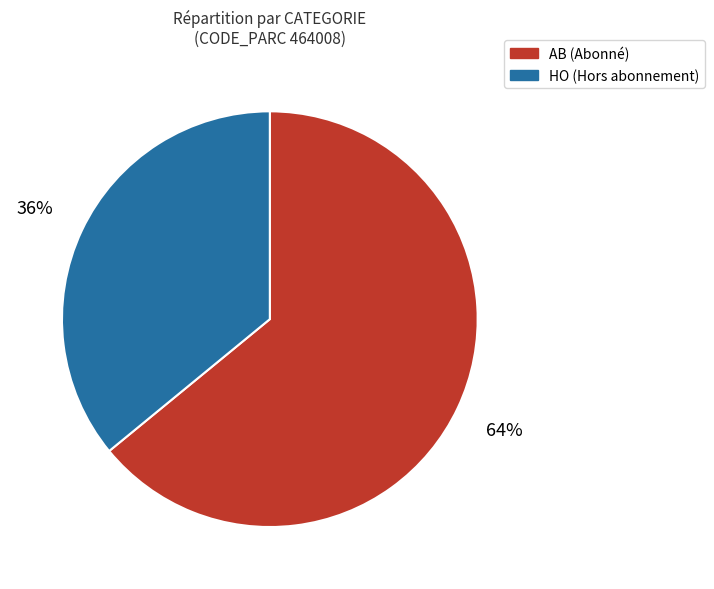

Combined, do HO and AB account for over 50%?

Yes